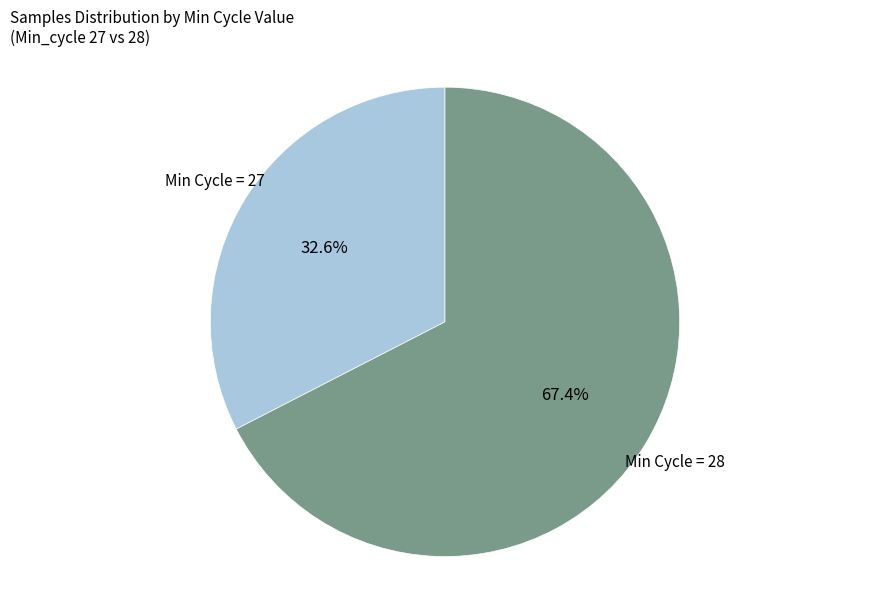

What portion of the pie excludes Min Cycle = 28?

32.6%